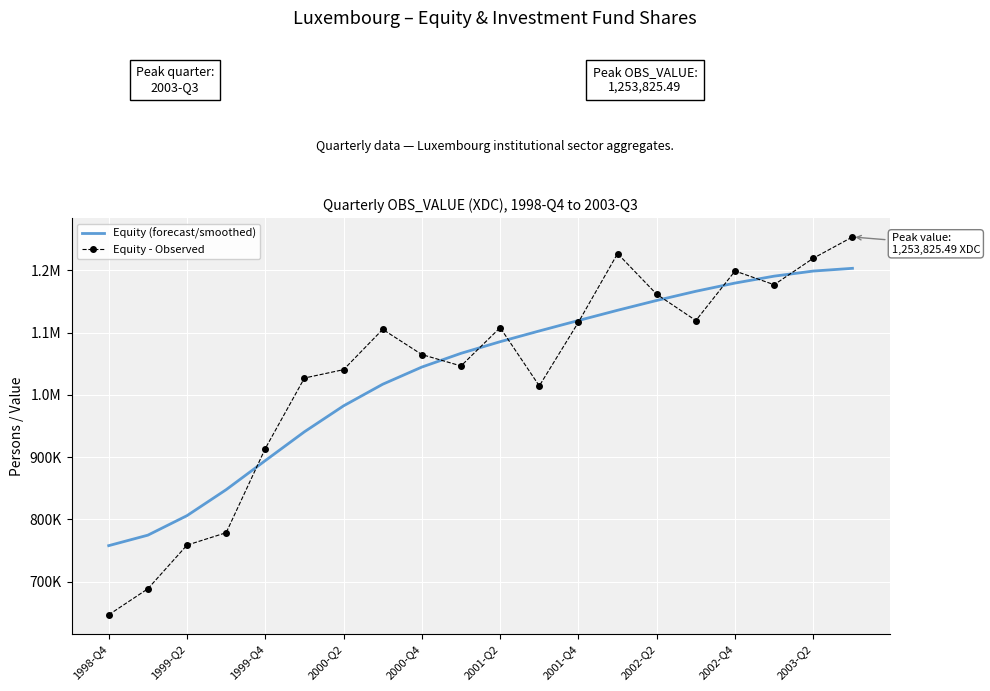

Rank the series by their maximum value, from highest to lowest.

Equity - Observed, Equity (forecast/smoothed)